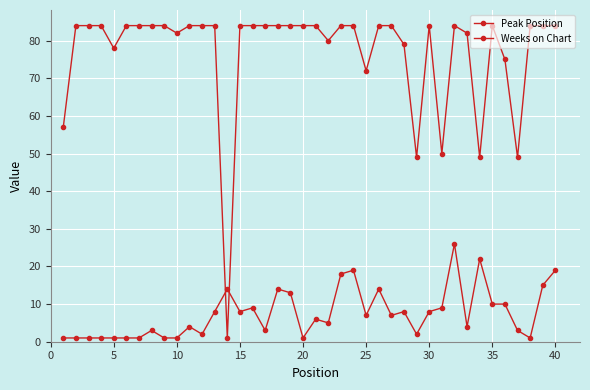

What is the greatest value displayed?

84